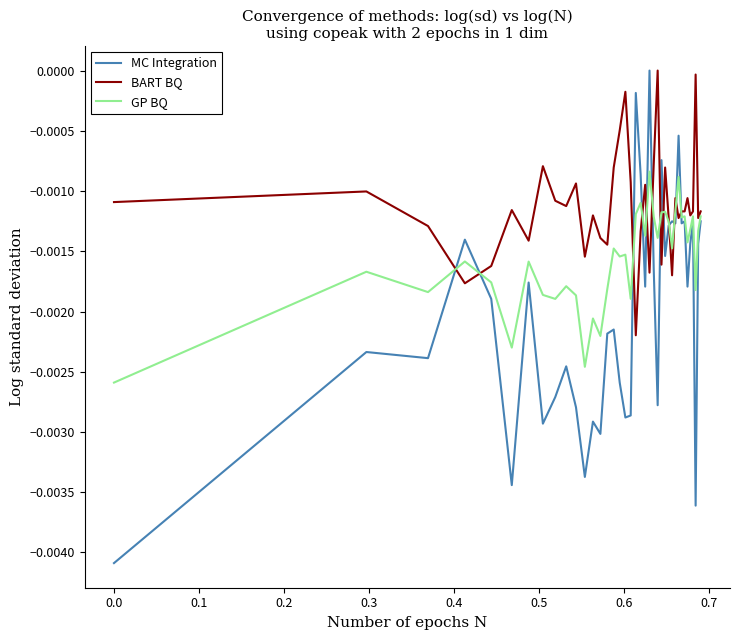

Which series has the widest spread of values?

MC Integration